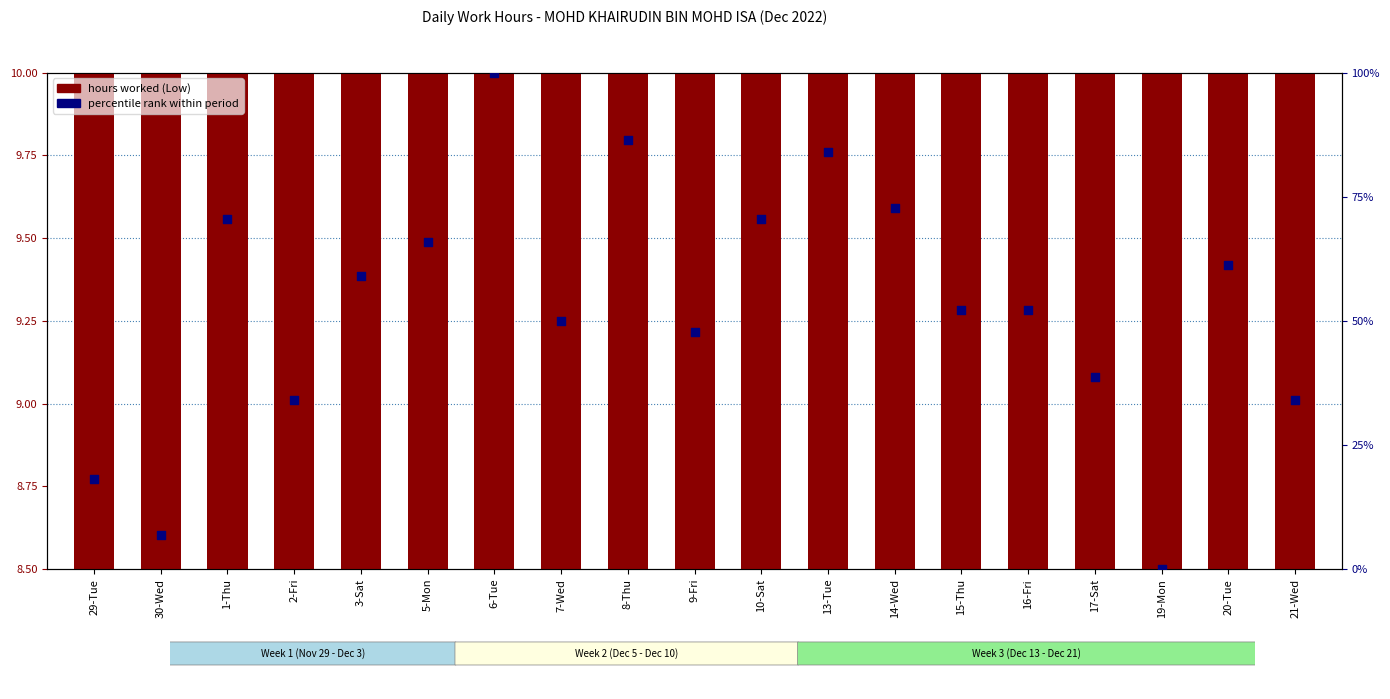

Which series contains the lowest Y value?

percentile rank